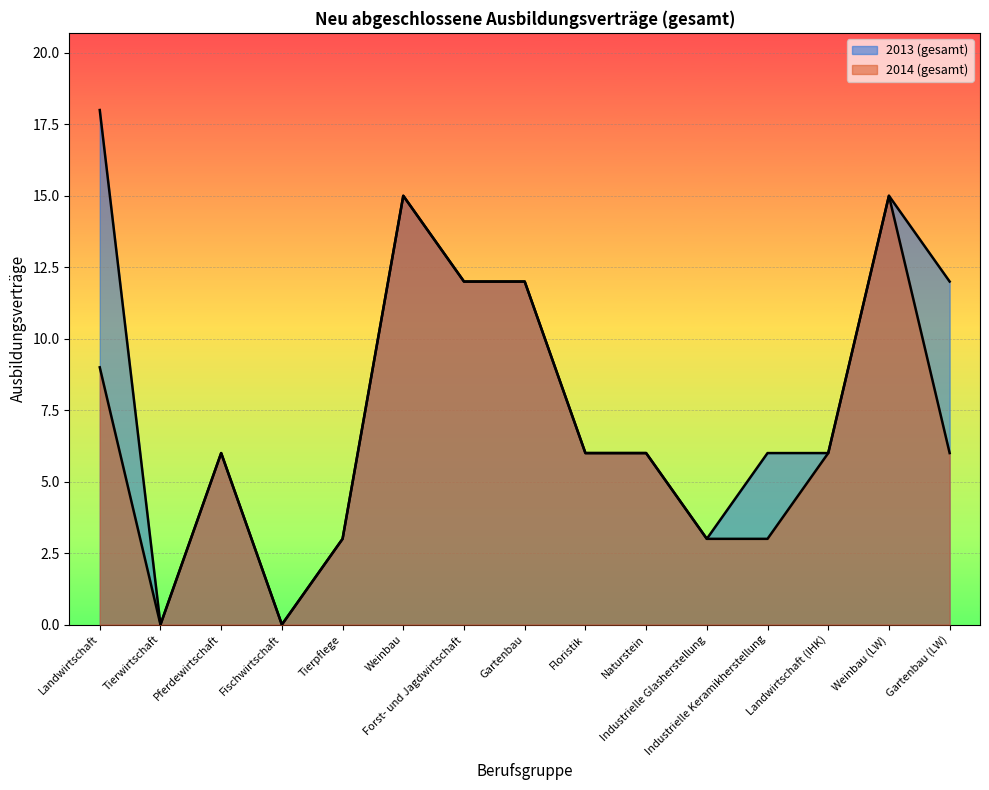

The 2014 (gesamt) series shows 4 at Landwirtschaft. True or false?

False